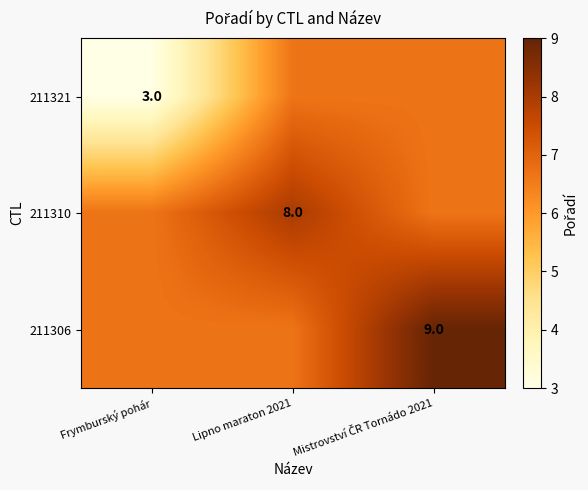

Which series has the widest spread of values?

211321